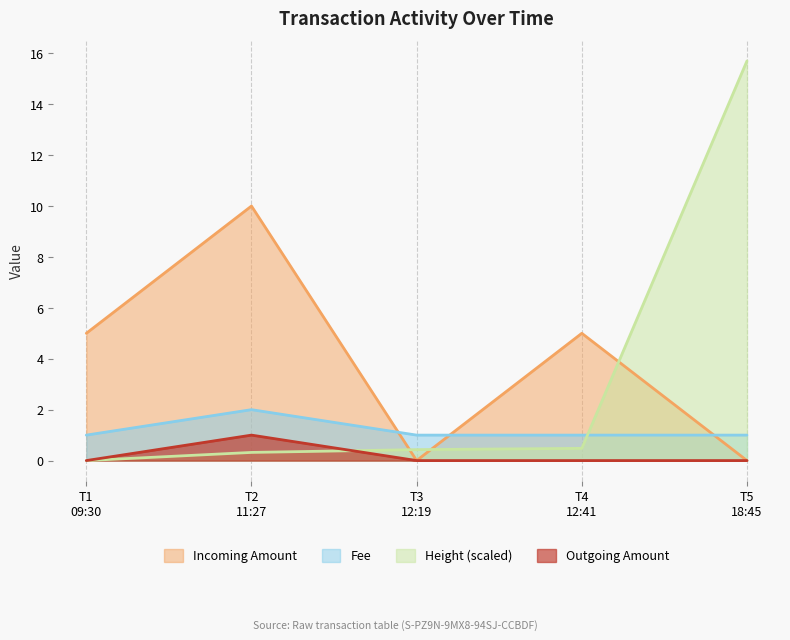

What is the value of the Fee point at the 3rd from the left?

1.0